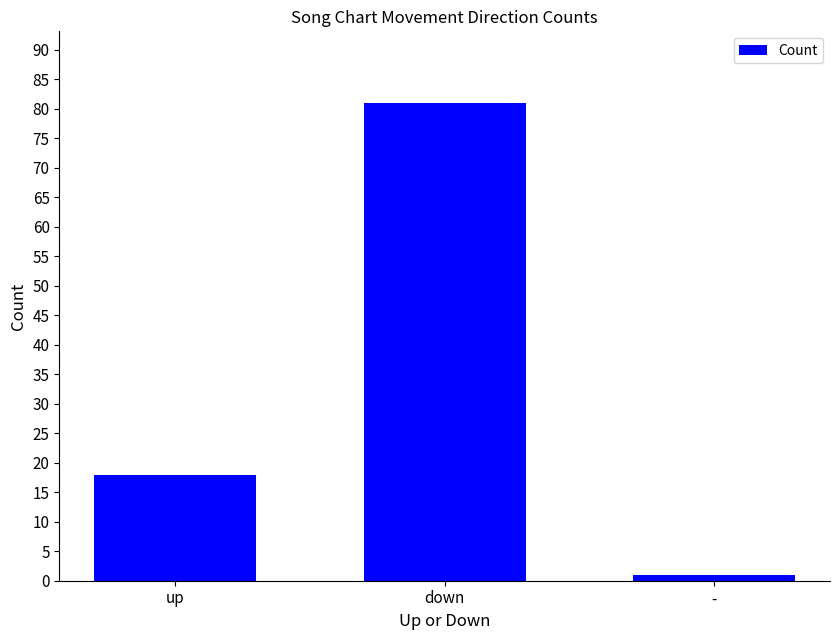

What is the difference between the maximum and minimum values?

80